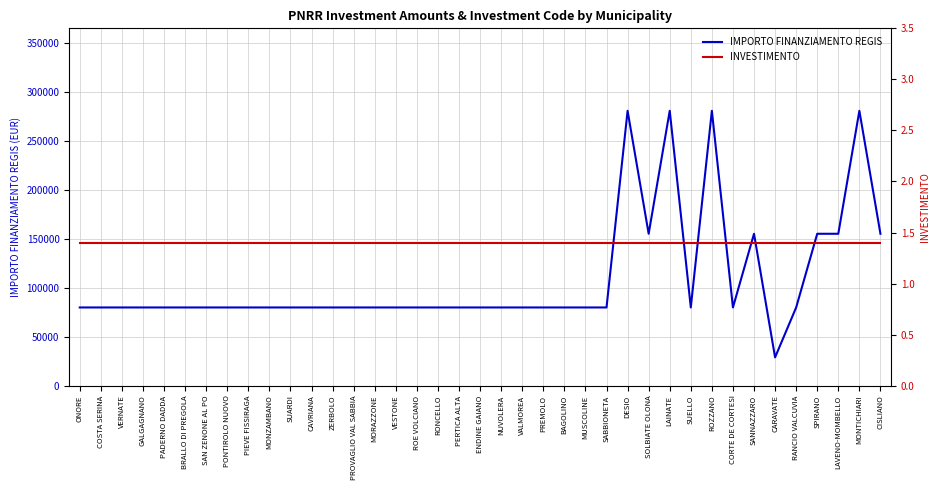

What is the label of the 33rd point from the right?

SAN ZENONE AL PO